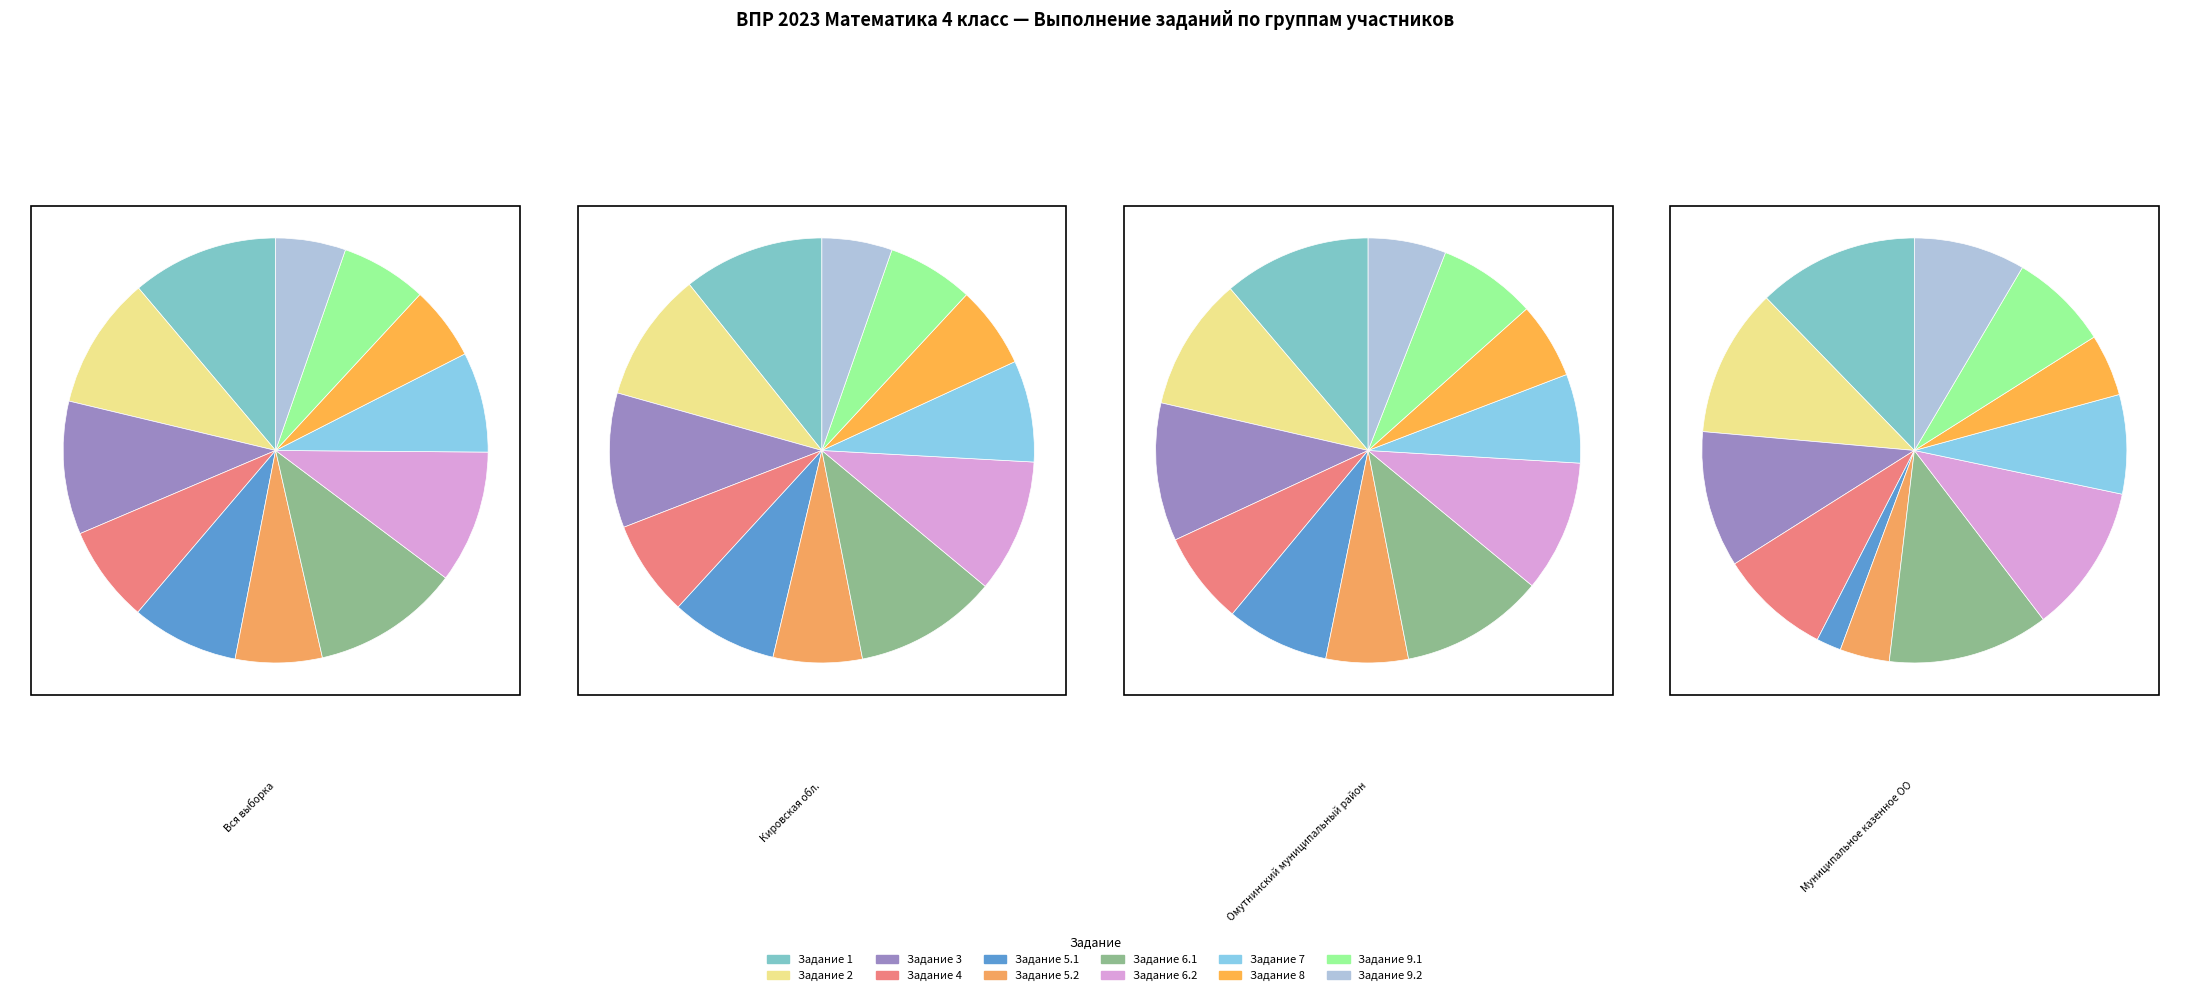

Which slice is the smallest?

5.1